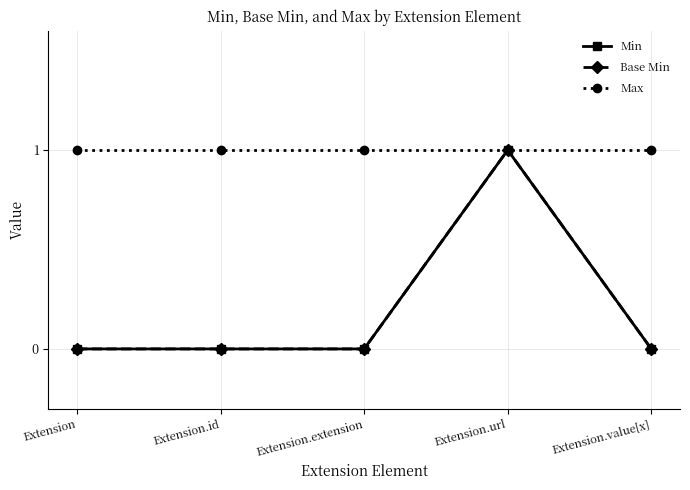

Is this an area chart (filled region under the line)?

No